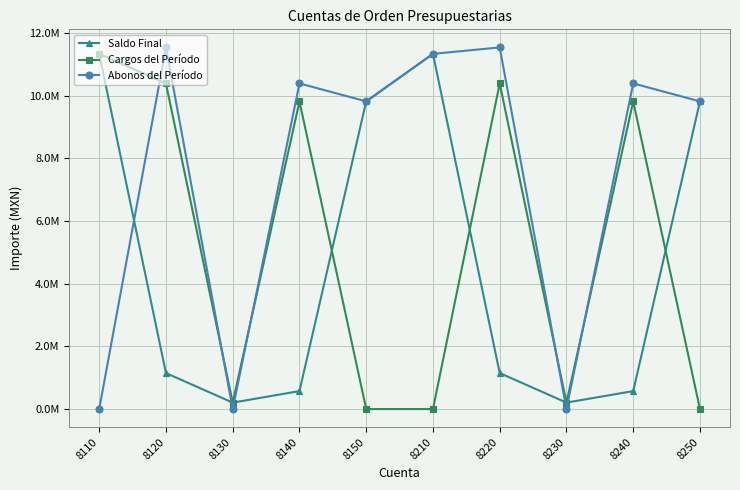

Rank the series by their maximum value, from highest to lowest.

Abonos del Período, Saldo Final, Cargos del Período